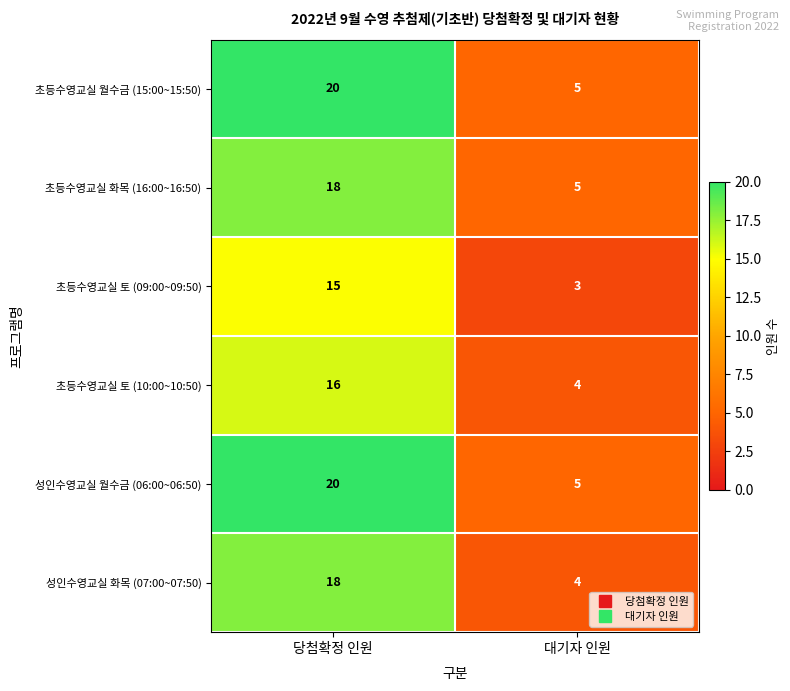

Reading left to right, list all the values displayed in this chart.

초등수영교실 월수금 (15:00~15:50): 20	5
초등수영교실 화목 (16:00~16:50): 18	5
초등수영교실 토 (09:00~09:50): 15	3
초등수영교실 토 (10:00~10:50): 16	4
성인수영교실 월수금 (06:00~06:50): 20	5
성인수영교실 화목 (07:00~07:50): 18	4